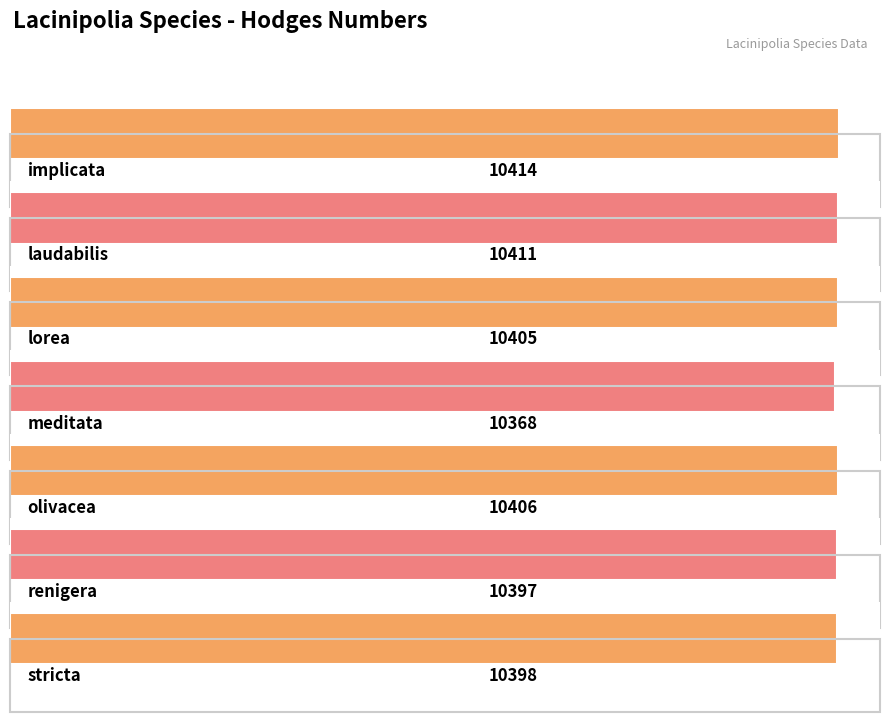

Count the number of categories in the chart.

7